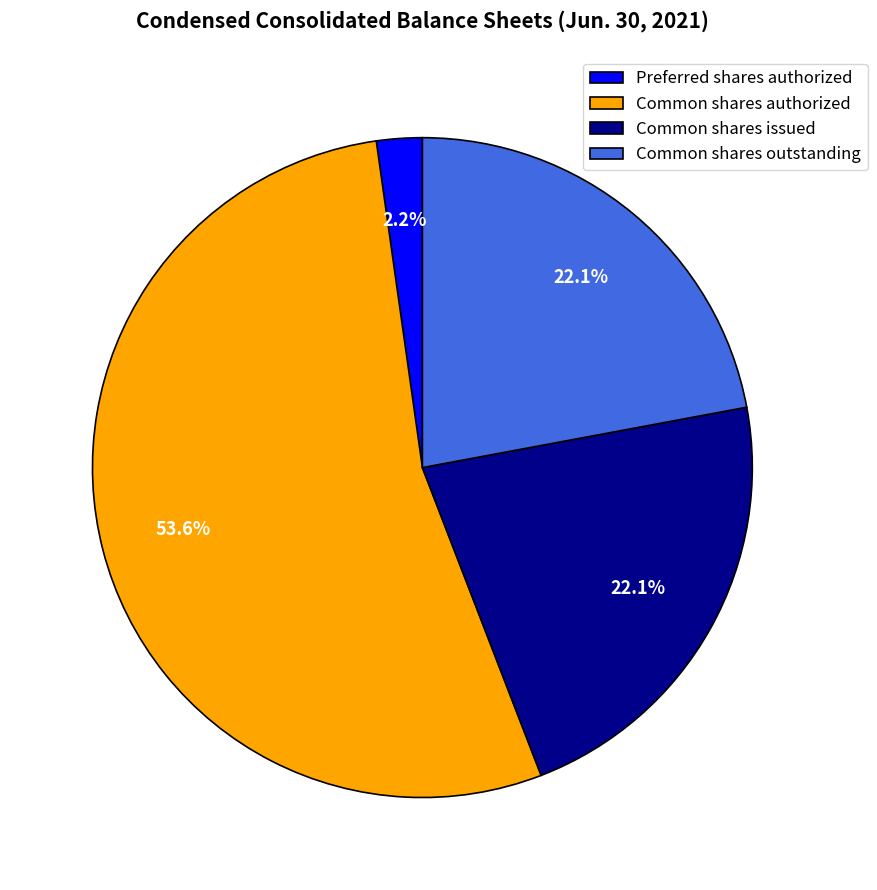

Which has a higher value, Common shares authorized or Common shares issued?

Common shares authorized